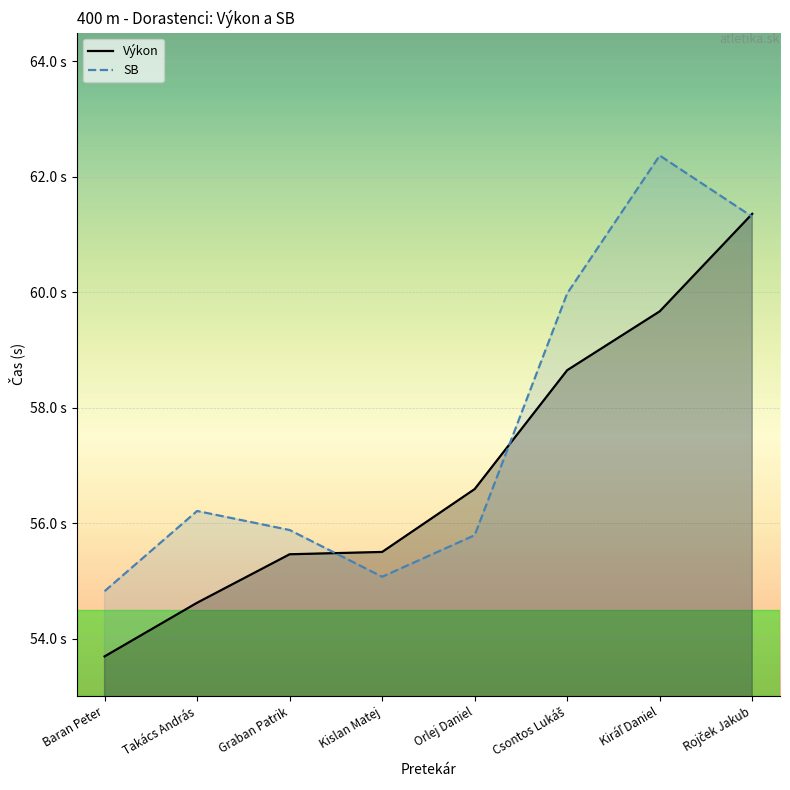

What is the difference between the maximum and minimum values in the Výkon series?

7.7